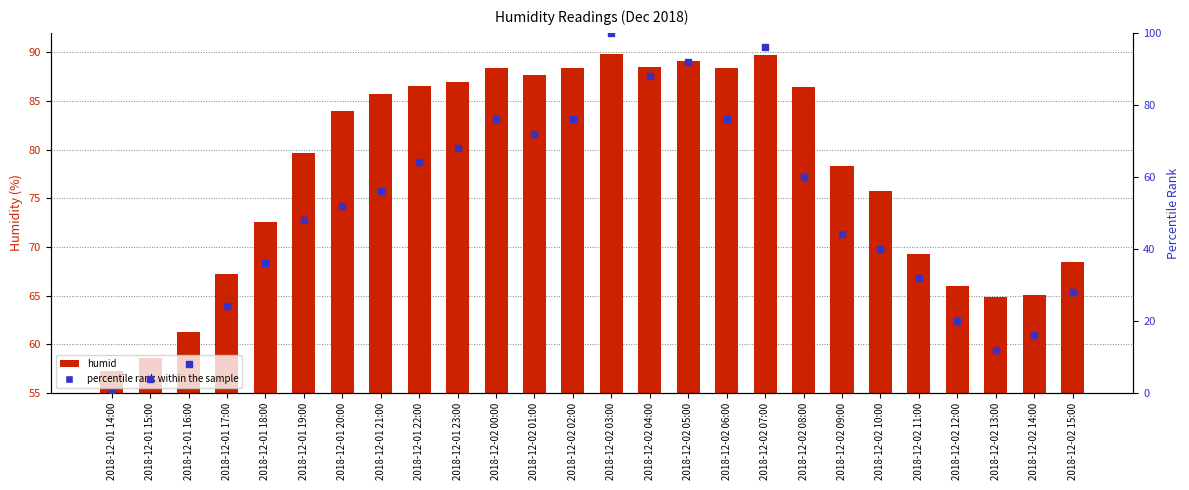

Is the value of percentile rank within the sample at 2018-12-01 23:00 greater than the value of humid at 2018-12-01 18:00?

No